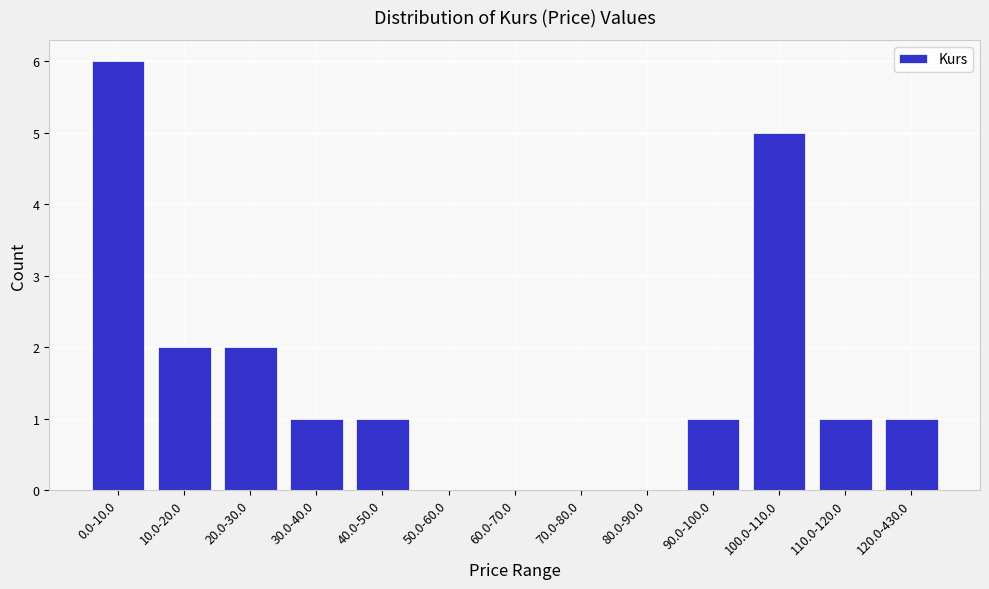

What is the greatest value displayed?

6